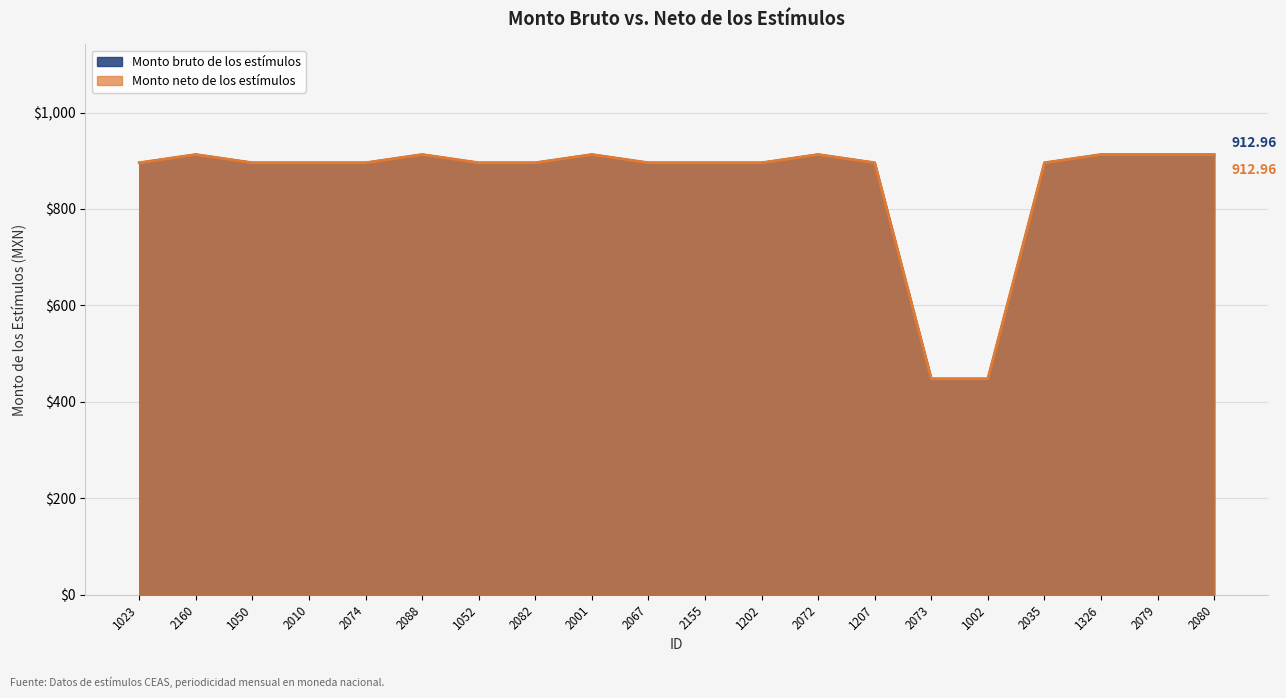

Does the chart display data point markers on the line(s)?

No